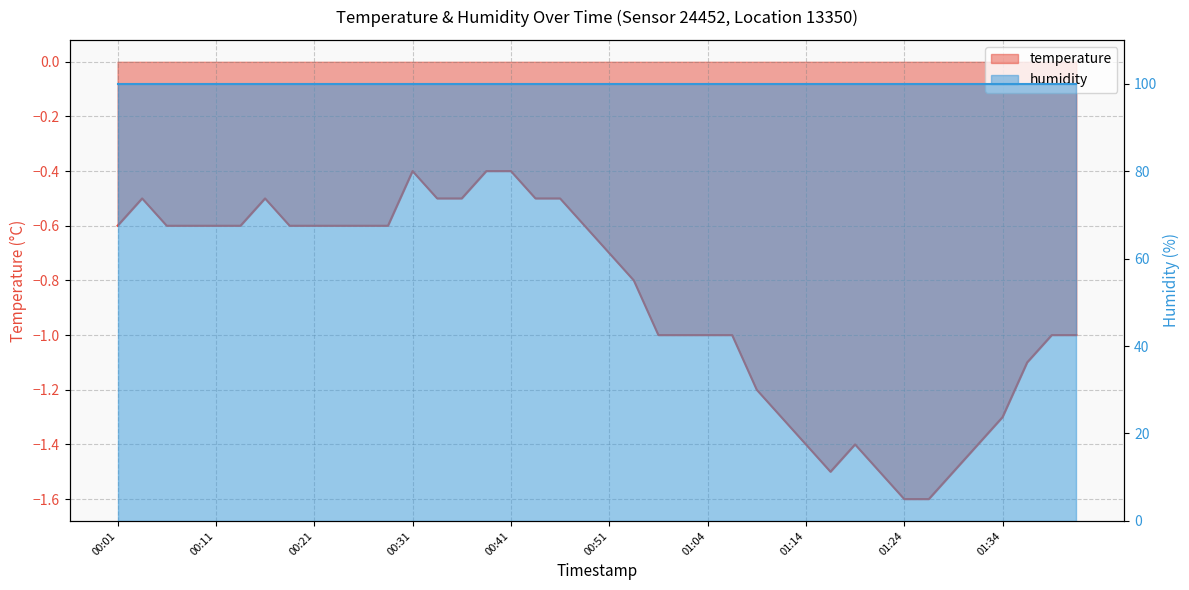

What is the value of the 18th point from the left?

-0.5